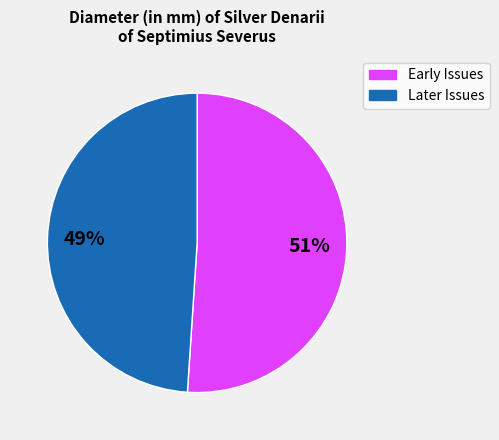

To the nearest percent, what is the difference between the largest and smallest slice percentages?

2%